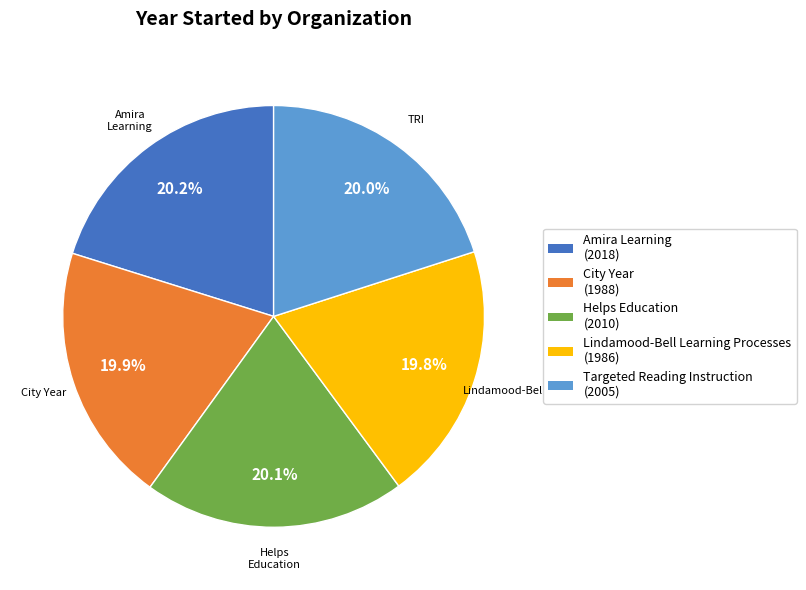

How much of the chart is everything except Targeted Reading Instruction?

80.0%